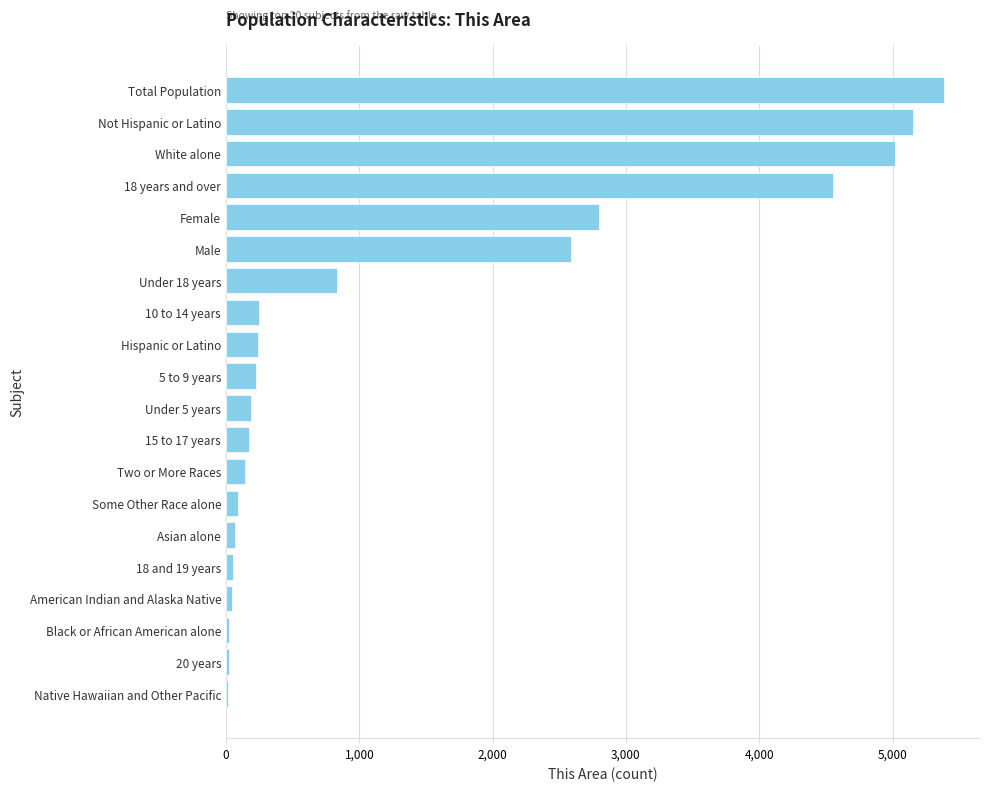

What is the sum of all values?

27841